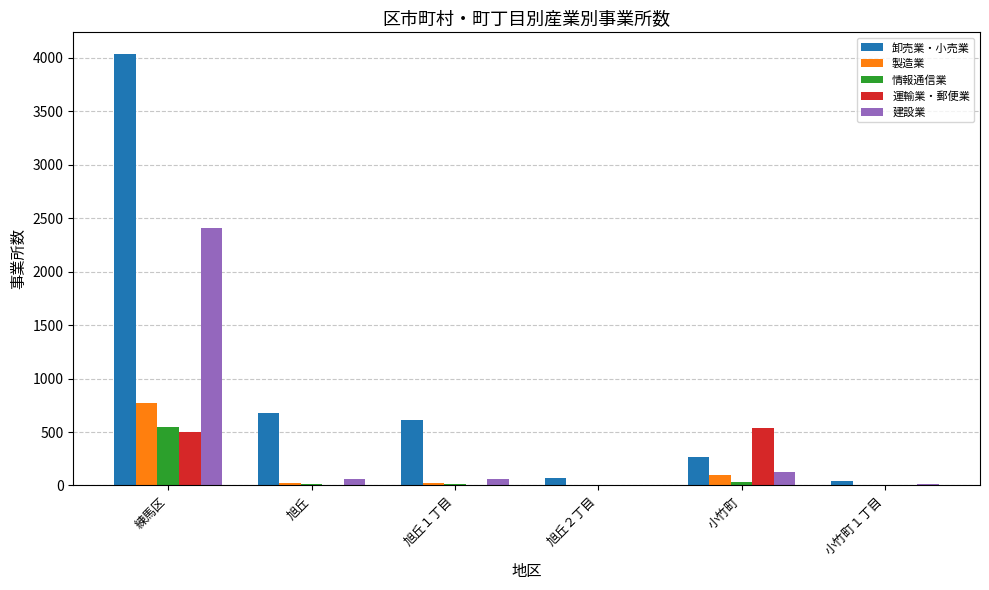

How many series are shown in this chart?

5